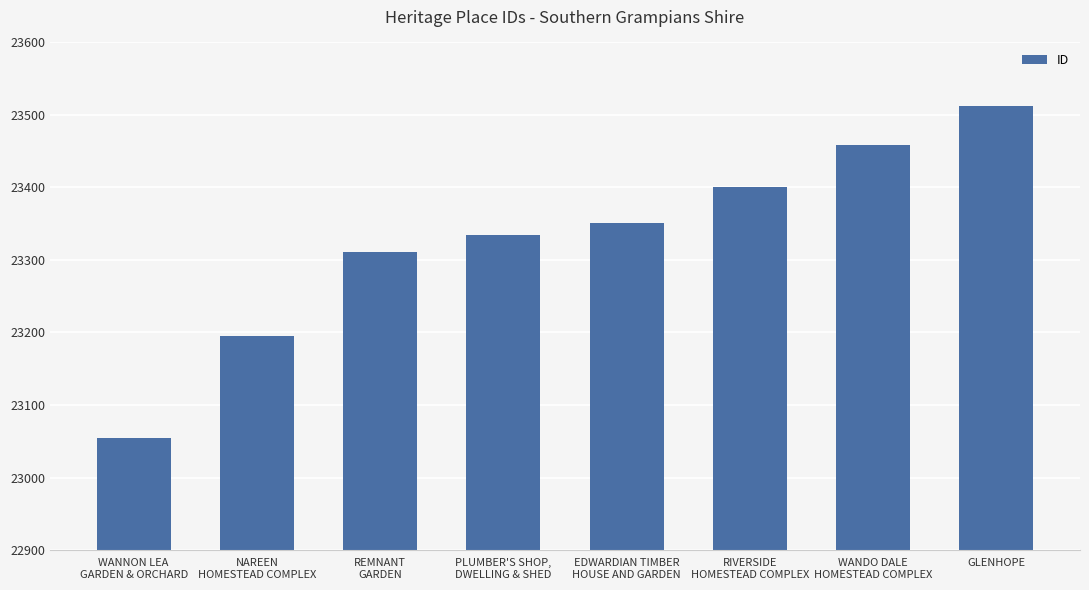

What is the change in value from WANNON LEA
GARDEN & ORCHARD to RIVERSIDE
HOMESTEAD COMPLEX?

+345